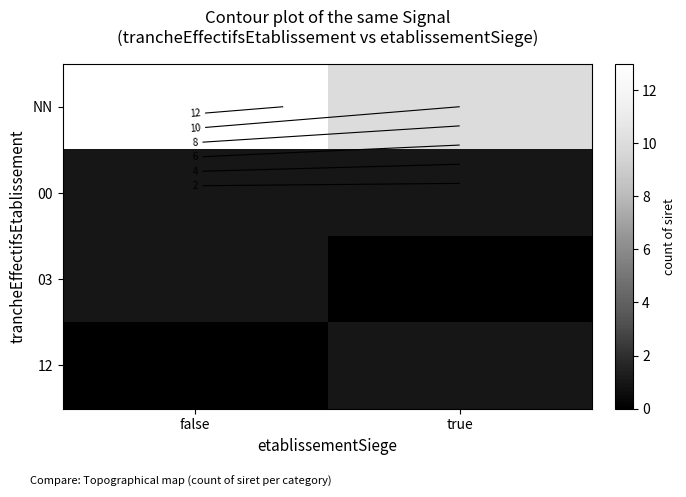

Where is 12 nearest to the value 0?

false